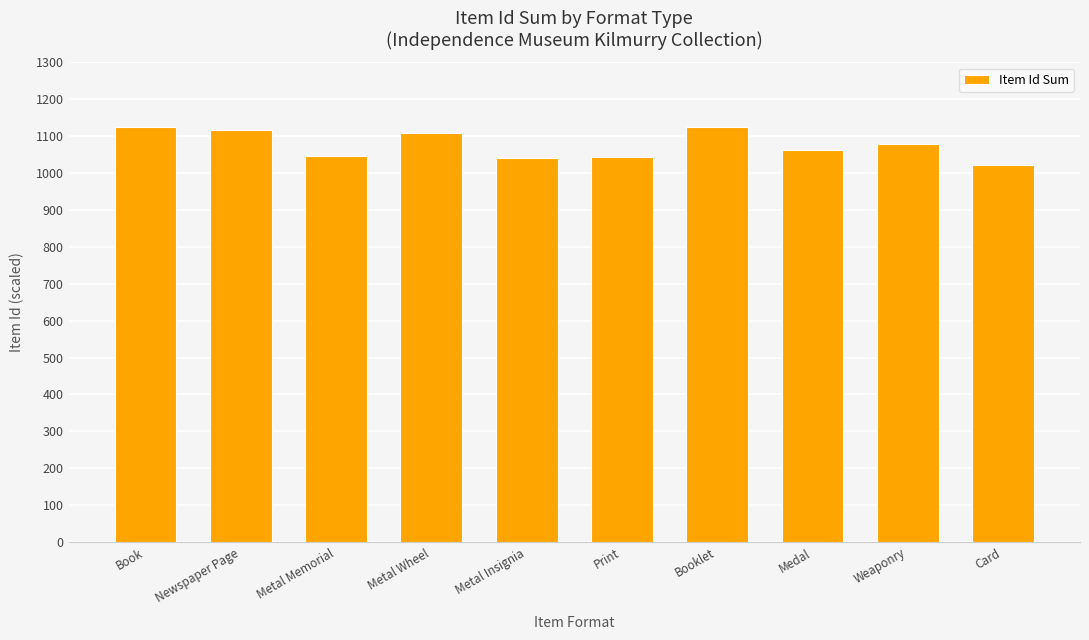

What is the average value?

1077